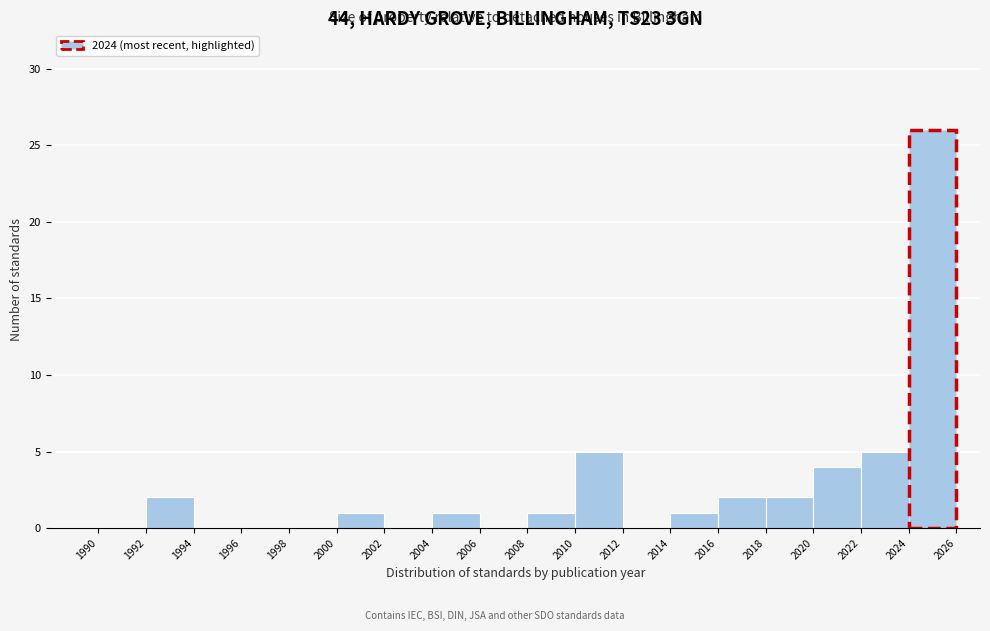

Reading left to right, transcribe this chart: for each bar, give the range it covers on the x-axis and its height. The values are not printed on the chart, so give them approximately, as read against the axis.

1990 to 1992: 0
1992 to 1994: 2
1994 to 1996: 0
1996 to 1998: 0
1998 to 2000: 0
2000 to 2002: 1
2002 to 2004: 0
2004 to 2006: 1
2006 to 2008: 0
2008 to 2010: 1
2010 to 2012: 5
2012 to 2014: 0
2014 to 2016: 1
2016 to 2018: 2
2018 to 2020: 2
2020 to 2022: 4
2022 to 2024: 5
2024 to 2026: 26